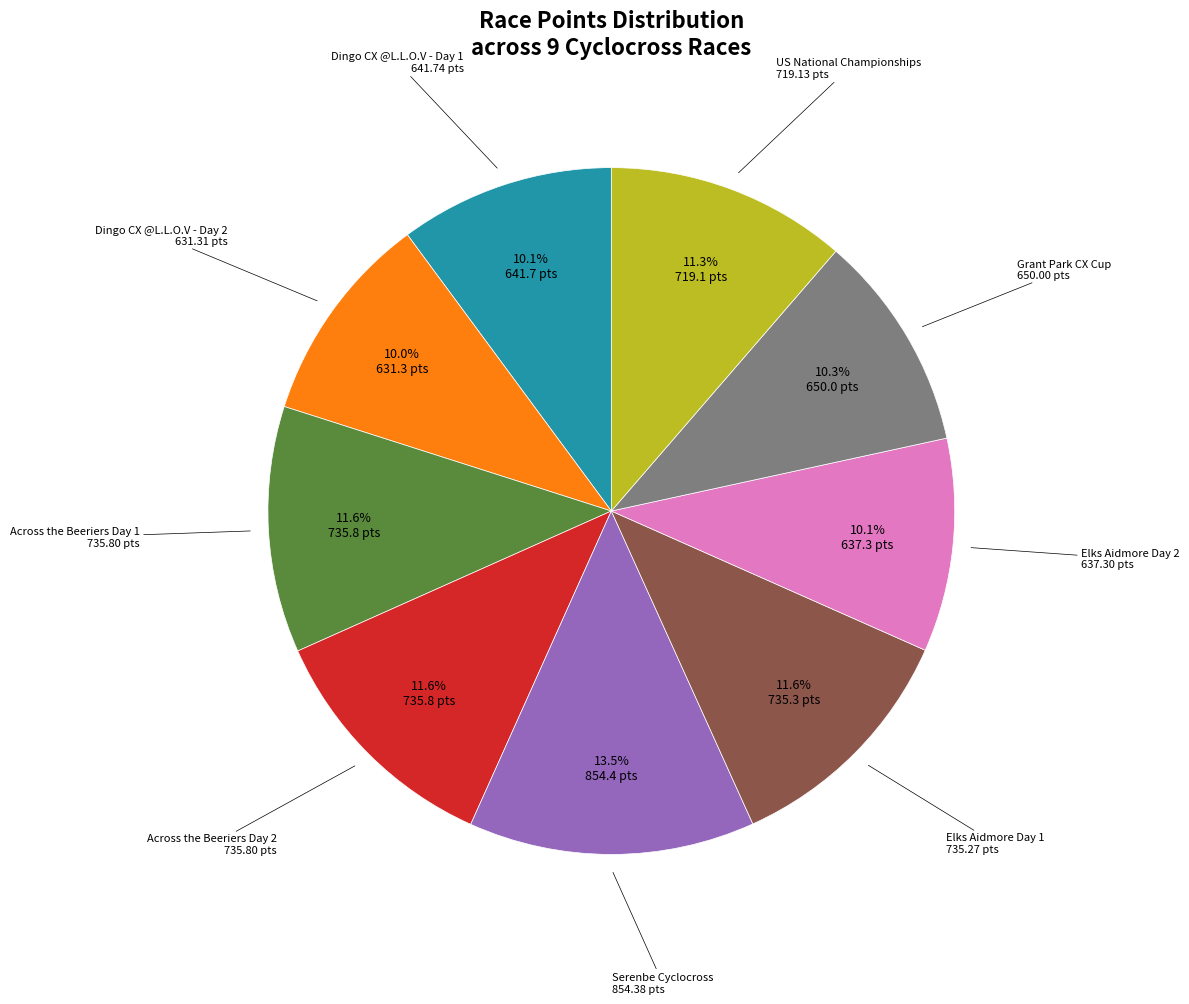

Does any single category account for the majority?

No